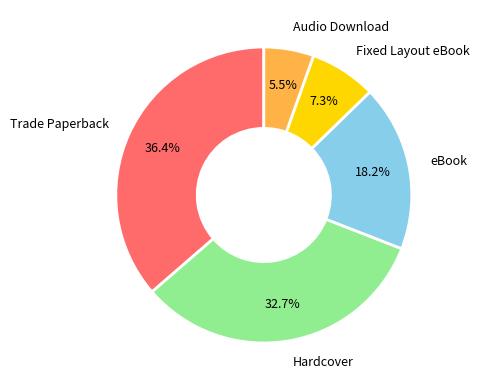

To the nearest percent, what percentage of the pie is eBook?

18%